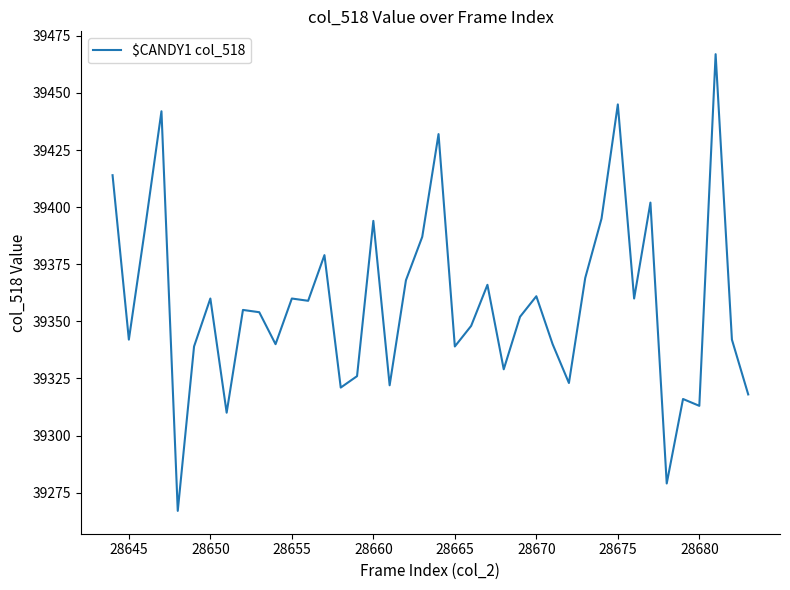

What is the difference between the maximum and minimum values?

200